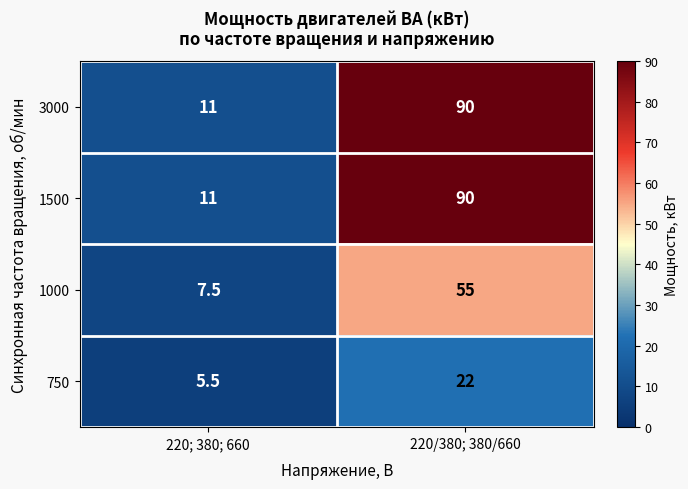

The 3000 series shows 7.3 at 220; 380; 660. True or false?

False